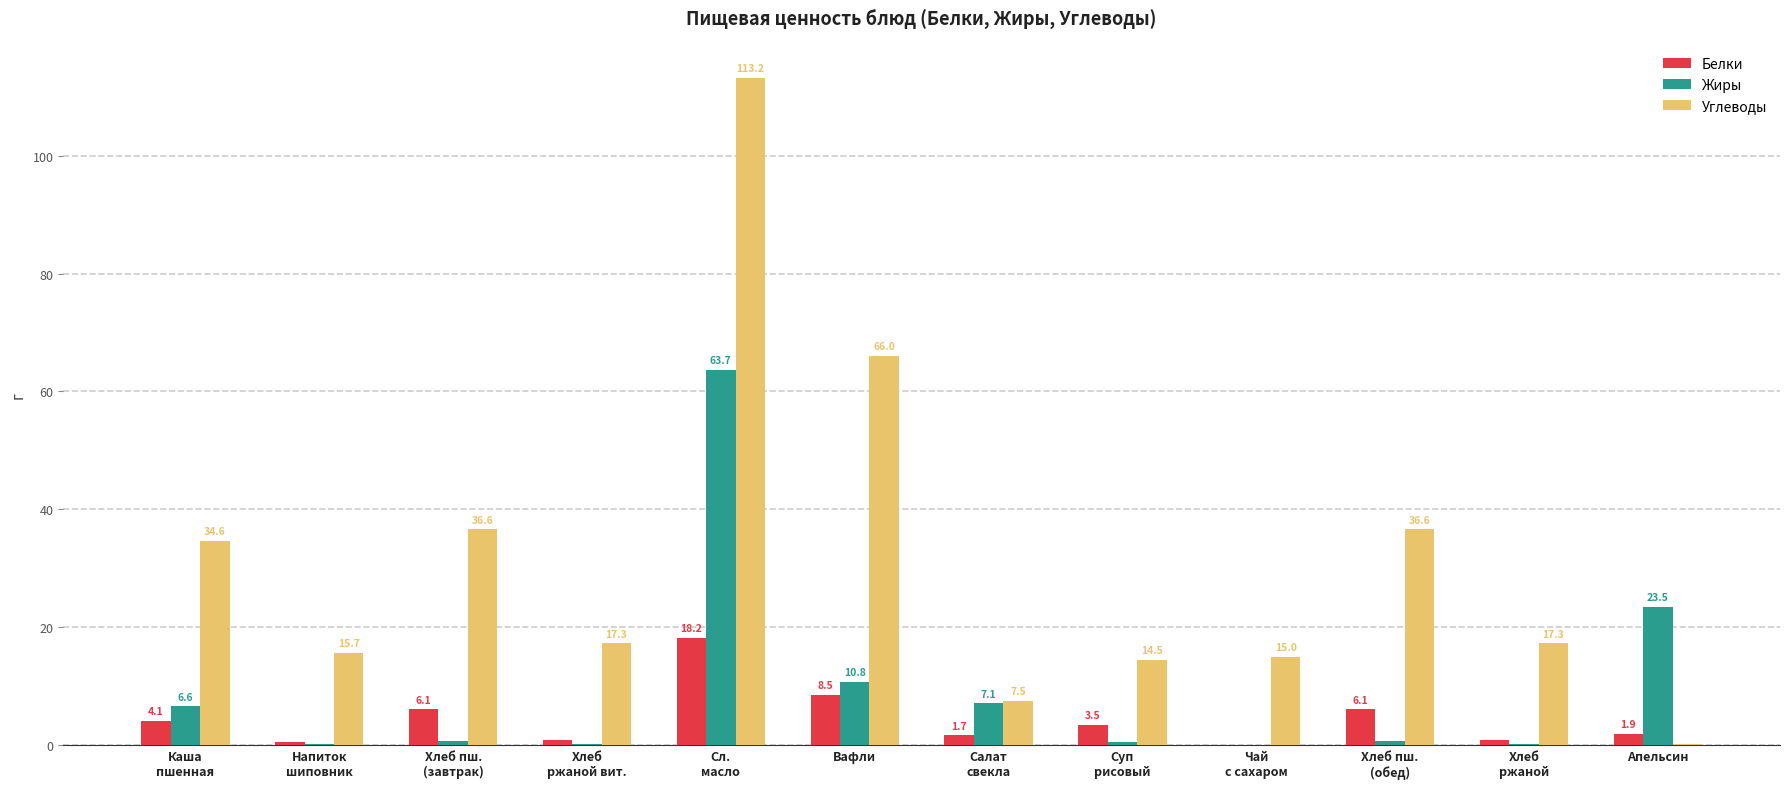

Is it true that Жиры equals 36.1 at Апельсин?

False